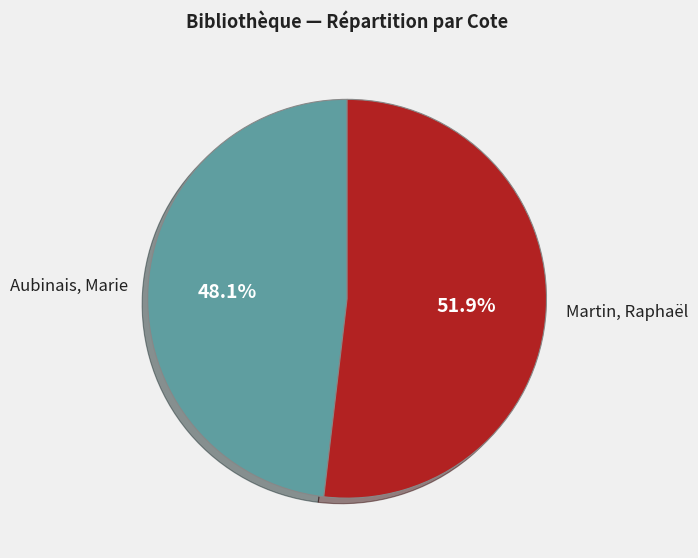

Combined, do Aubinais, Marie and Martin, Raphaël account for over 50%?

Yes